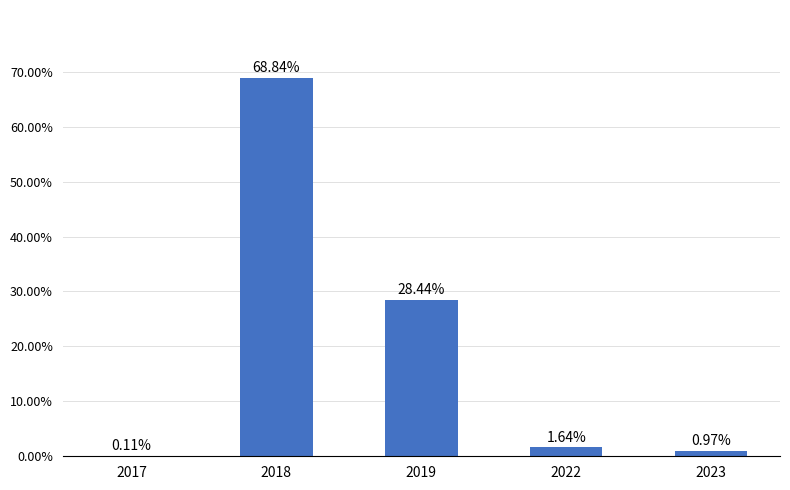

What is the ratio of the value at 2018 to the value at 2022?

42.0